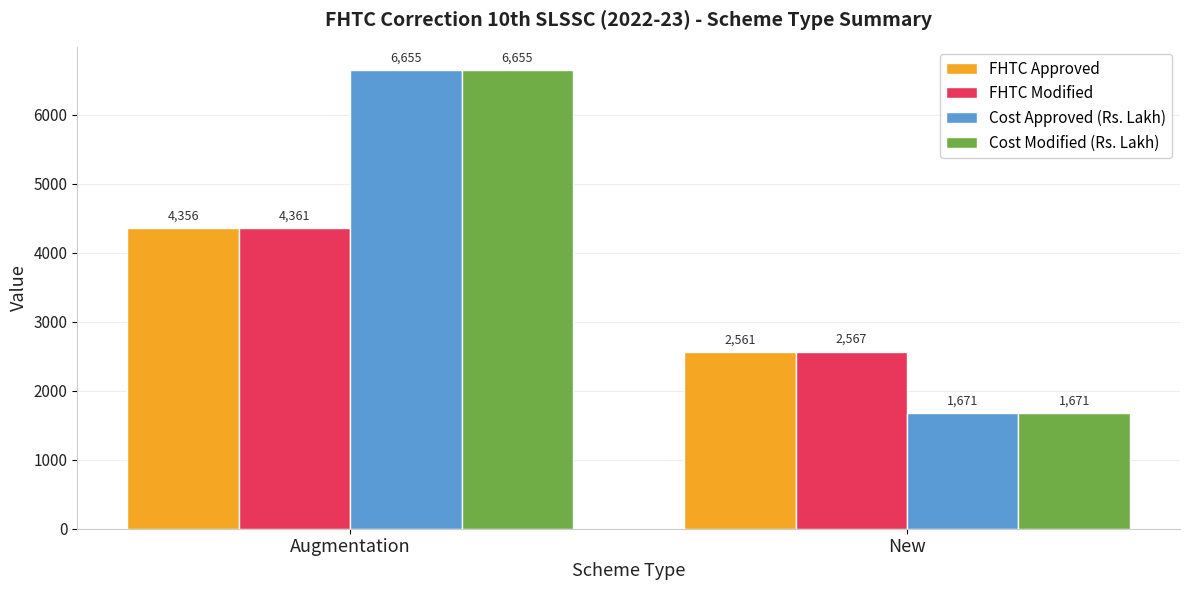

What is the sum of all FHTC Approved values?

6917.0